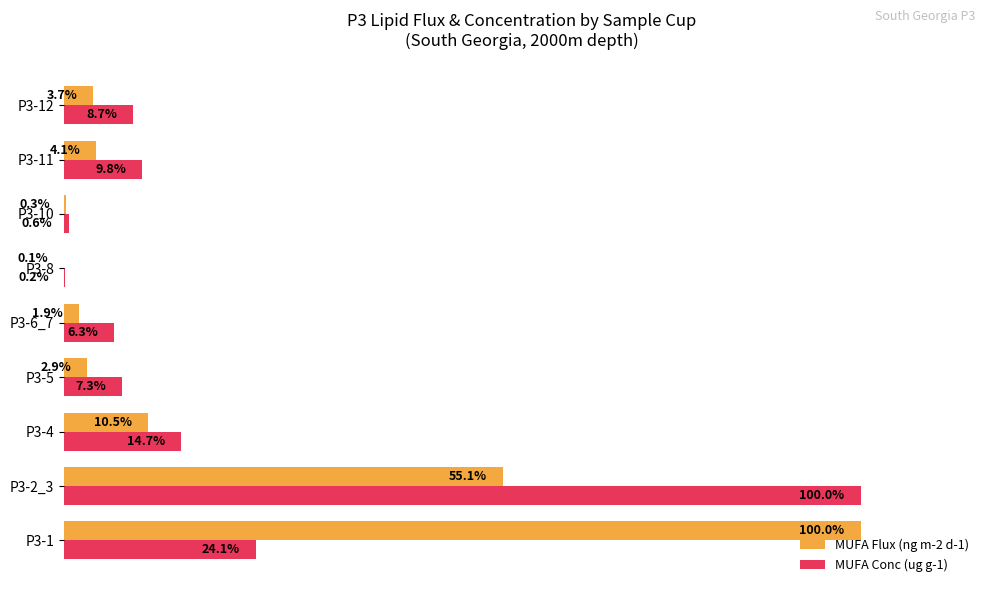

Which series changed the most between P3-2_3 and P3-11?

MUFA Conc (ug g-1)